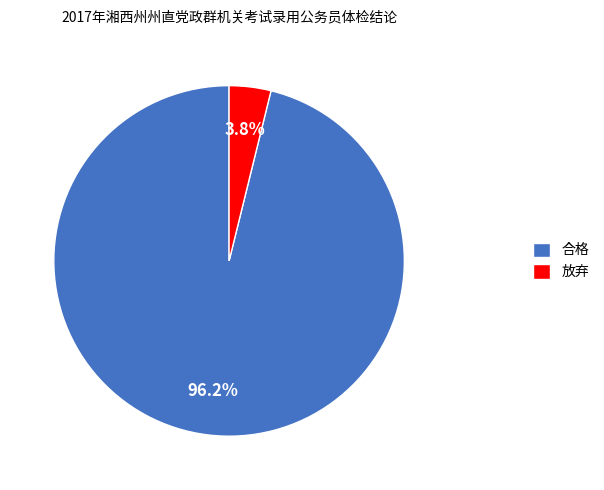

Which slice is the largest?

合格